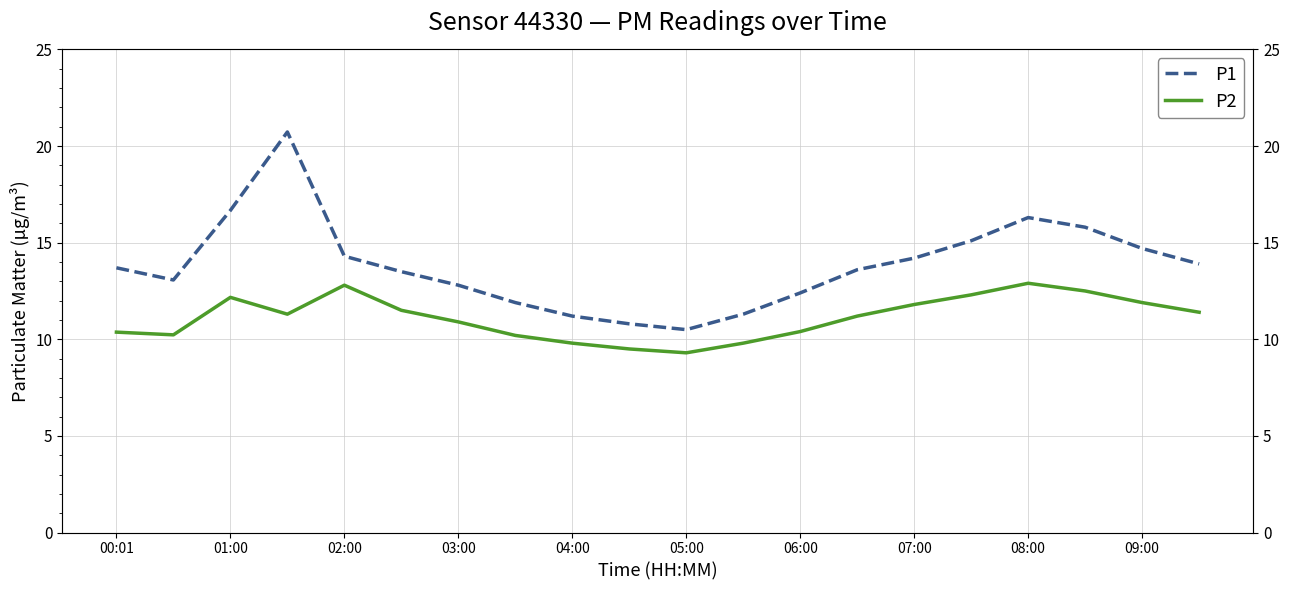

How many interior local valleys does the P2 series have?

3